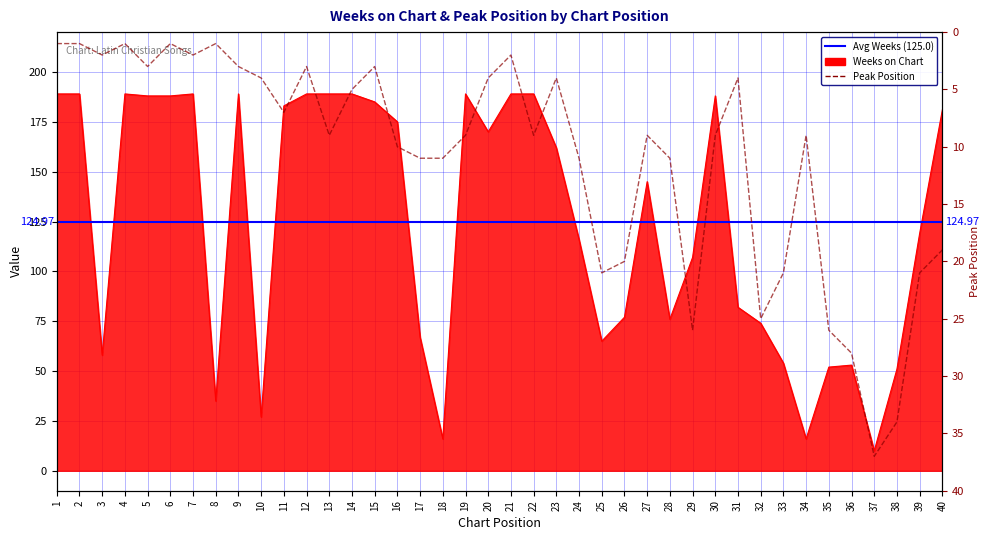

At which category is the sum across all series the highest?

40